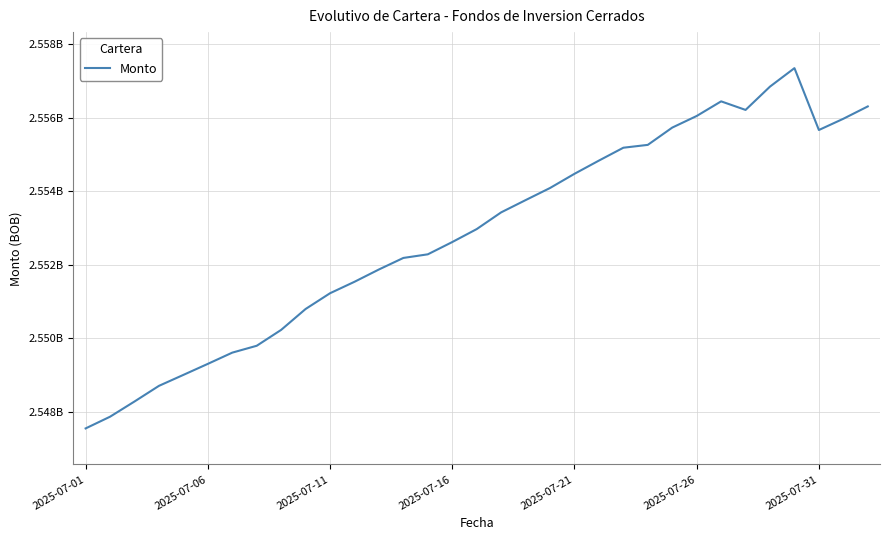

Which label corresponds to the smallest value in the chart?

2025-07-01